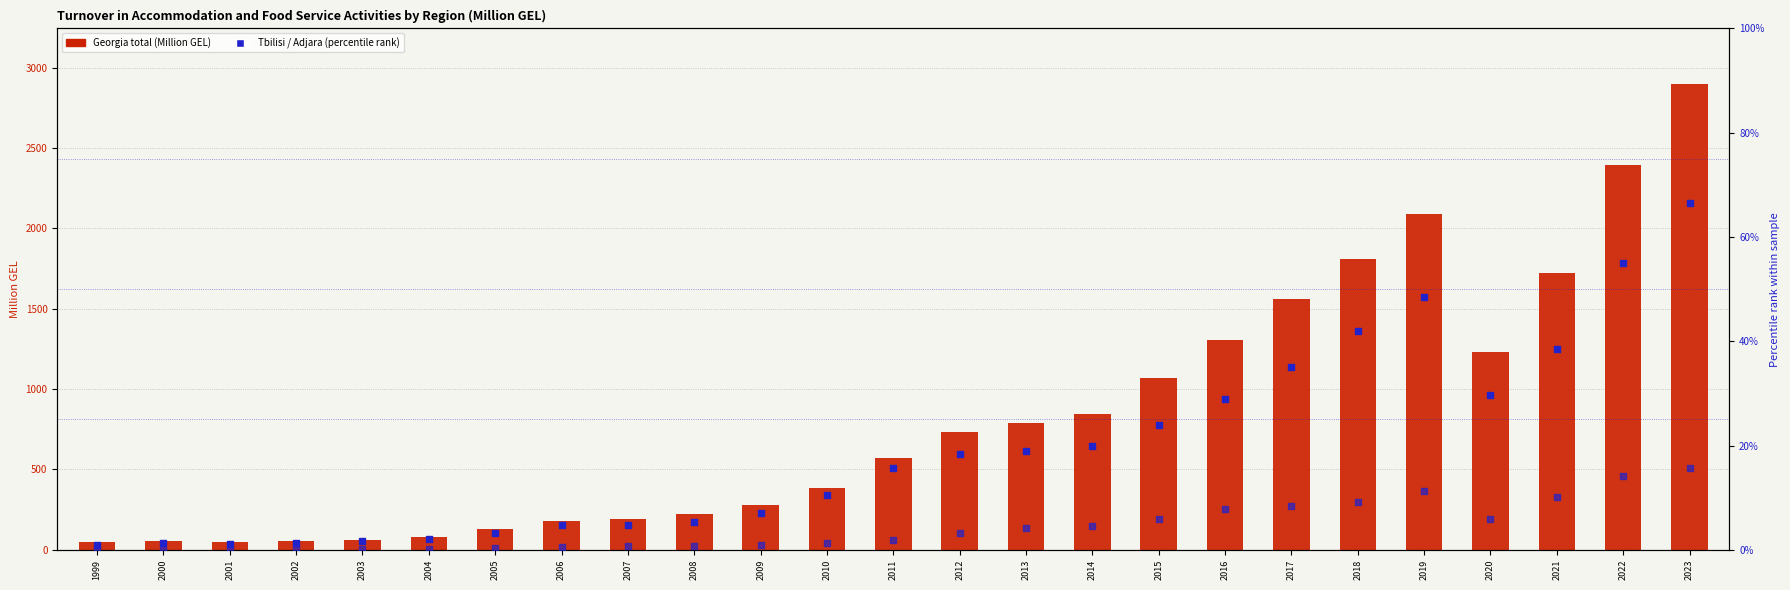

At which category is the sum across all series the highest?

2023